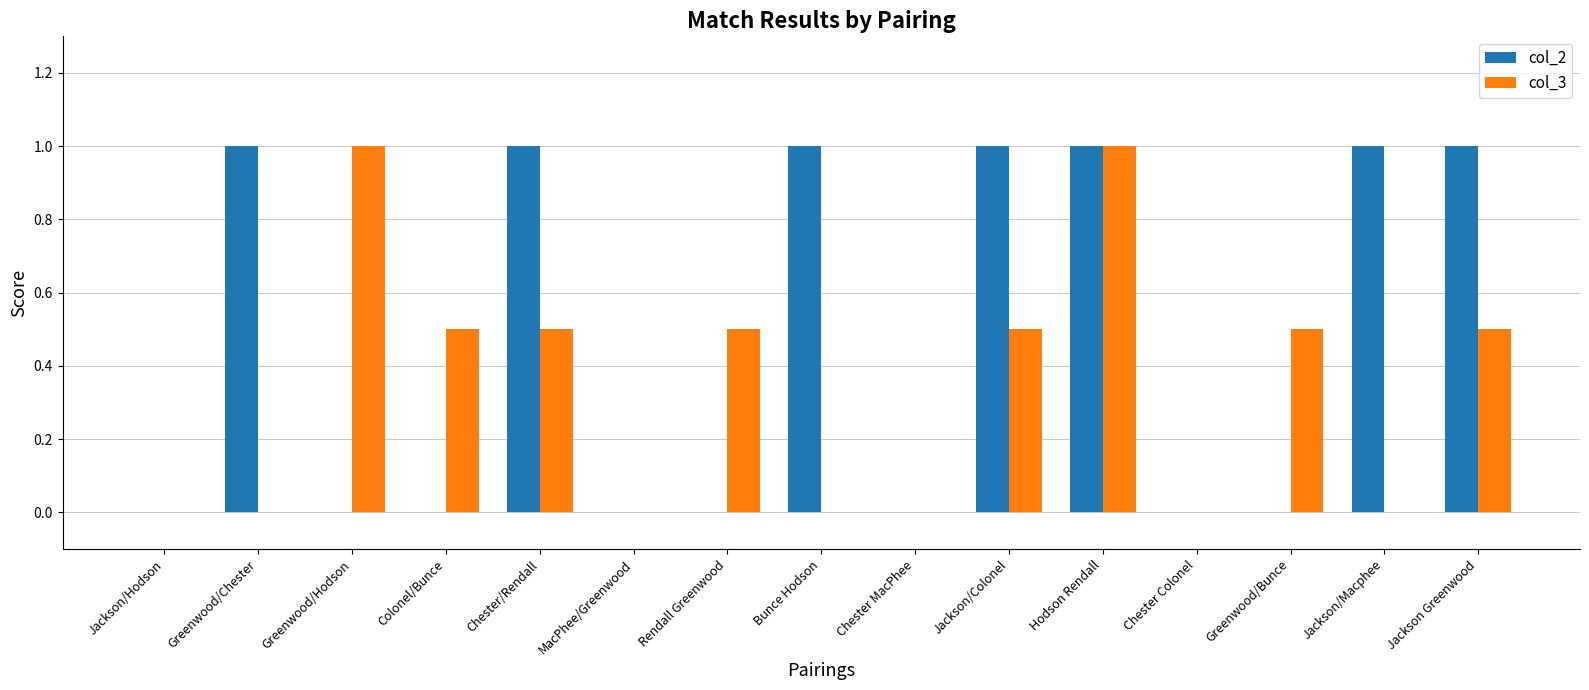

The col_2 series shows 1.0 at Chester/Rendall. True or false?

True